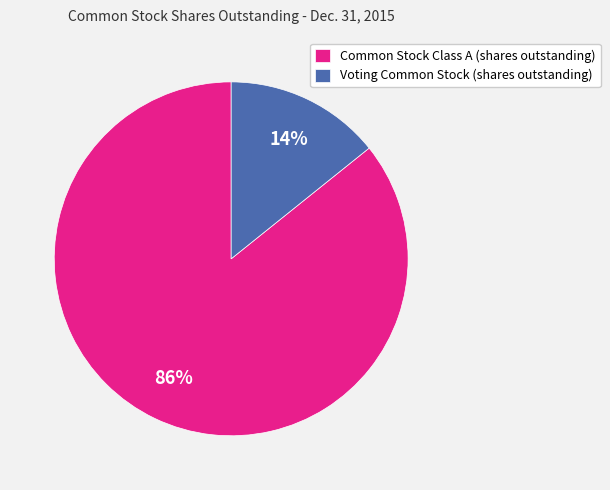

To the nearest percent, what is the combined percentage of Voting Common Stock (shares outstanding) and Common Stock Class A (shares outstanding)?

100%